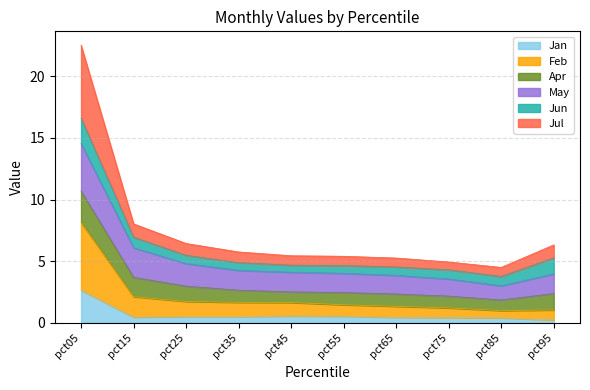

Is it true that Jan equals 0.5 at pct35?

True